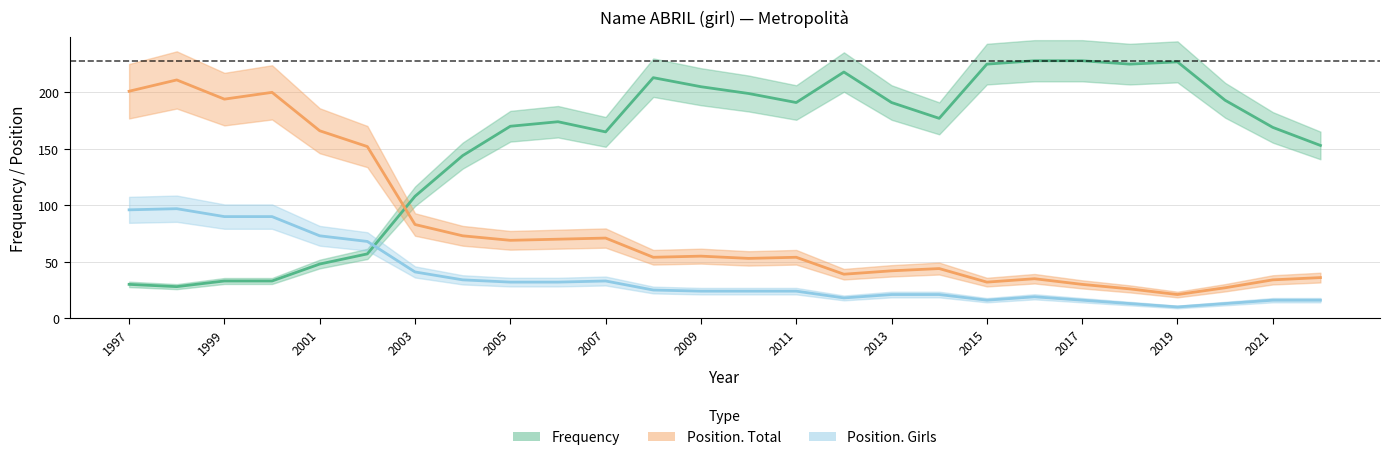

Reading right to left, what are all the values shown in this chart?

Frequency: 153	169	193	227	225	228	228	225	177	191	218	191	199	205	213	165	174	170	144	108	57	48	33	33	28	30
Position. Total: 36	34	27	21	26	30	35	32	44	42	39	54	53	55	54	71	70	69	73	83	152	166	200	194	211	201
Position. Girls: 16	16	13	10	13	16	19	16	21	21	18	24	24	24	25	33	32	32	34	41	68	73	90	90	97	96